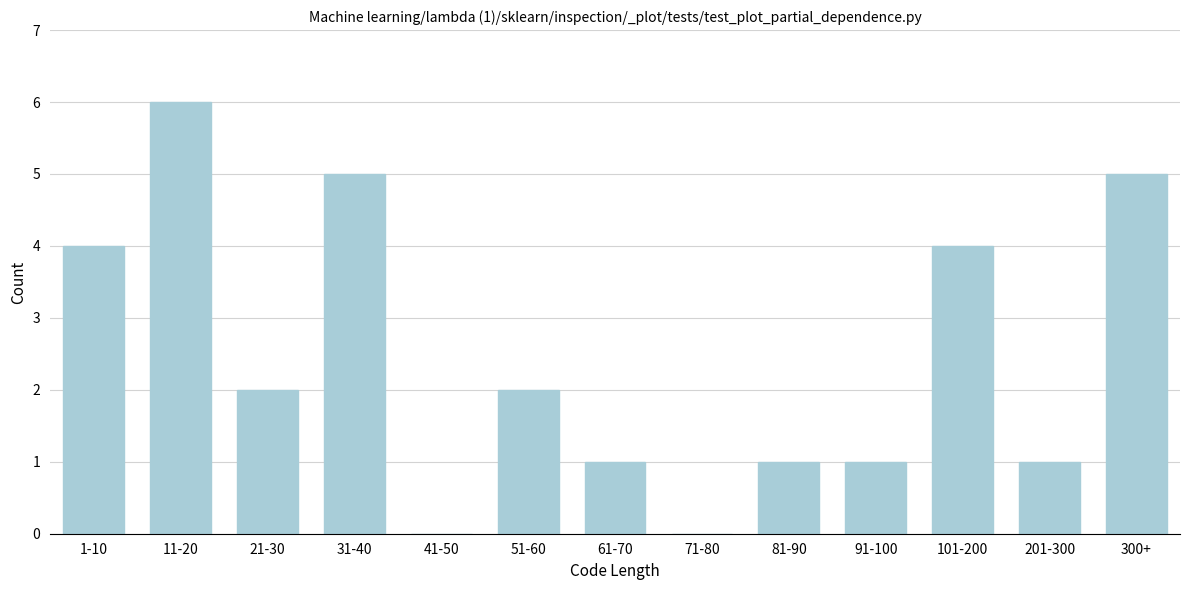

Reading right to left, list all the values displayed in this chart.

300+=5	201-300=1	101-200=4	91-100=1	81-90=1	71-80=0	61-70=1	51-60=2	41-50=0	31-40=5	21-30=2	11-20=6	1-10=4